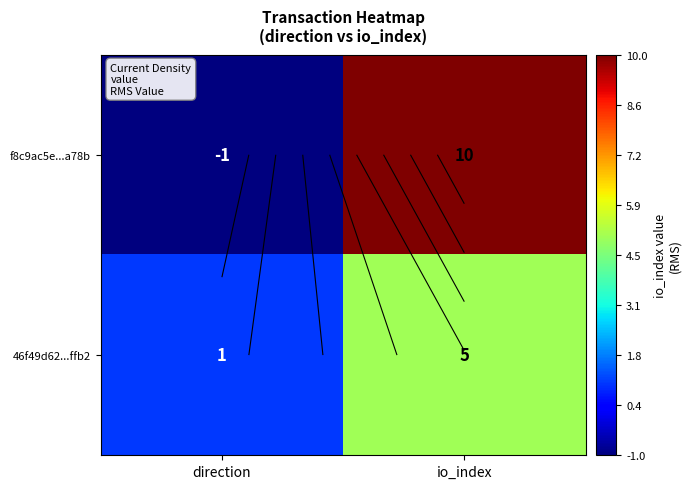

How many values in the 46f49d62...ffb2 series are below 5?

1